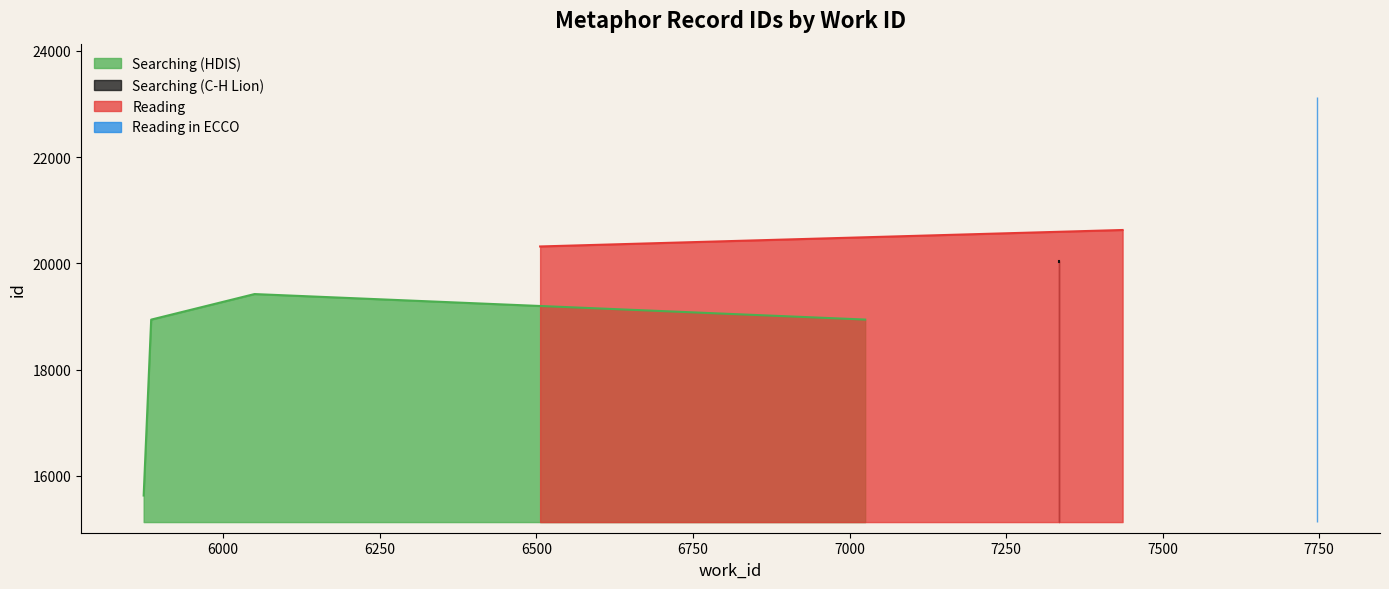

True or false: the data shows 18941 at 7025.

True